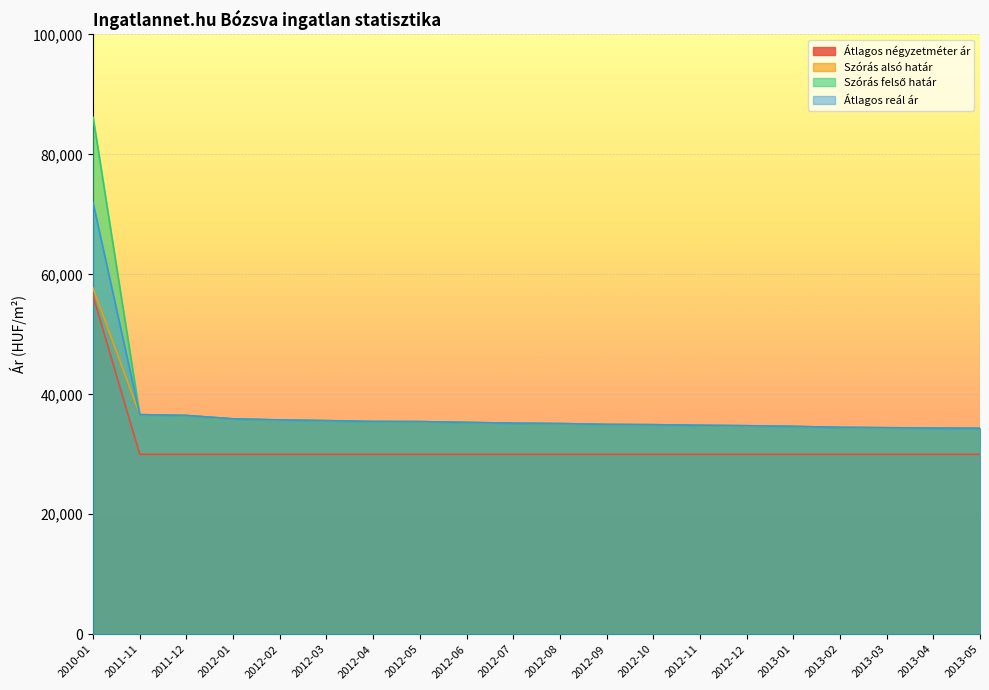

What are all the series names shown in the legend?

Átlagos négyzetméter ár, Szórás alsó határ, Szórás felső határ, Átlagos reál ár